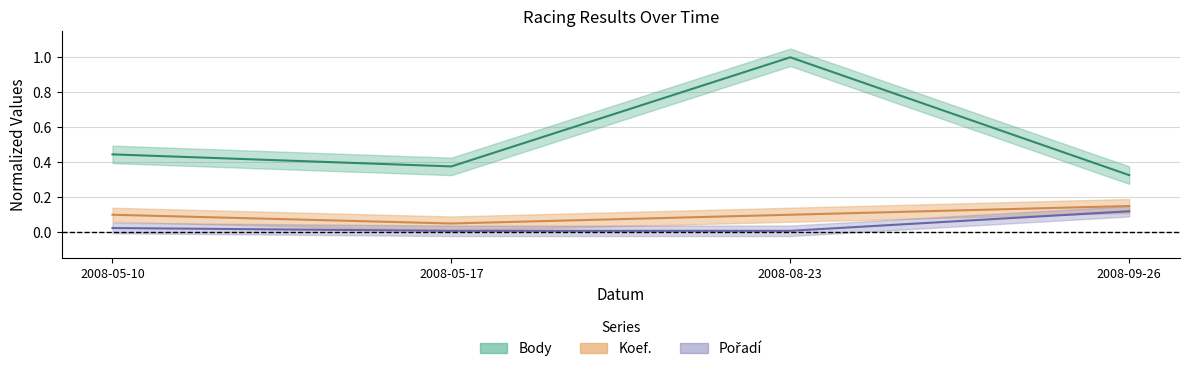

True or false: Pořadí has more than 0 points higher than both neighbors.

False